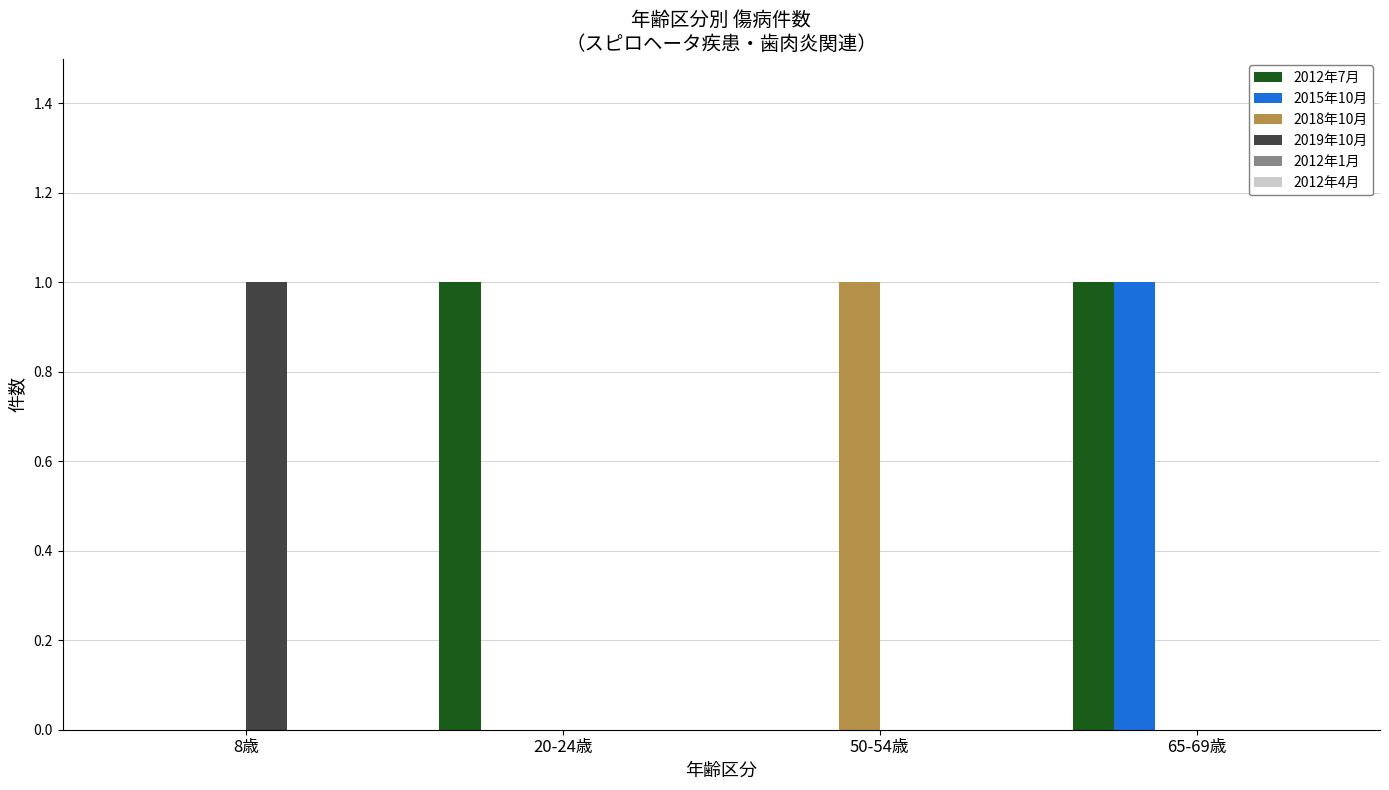

At which category is the sum across all series the highest?

65-69歳